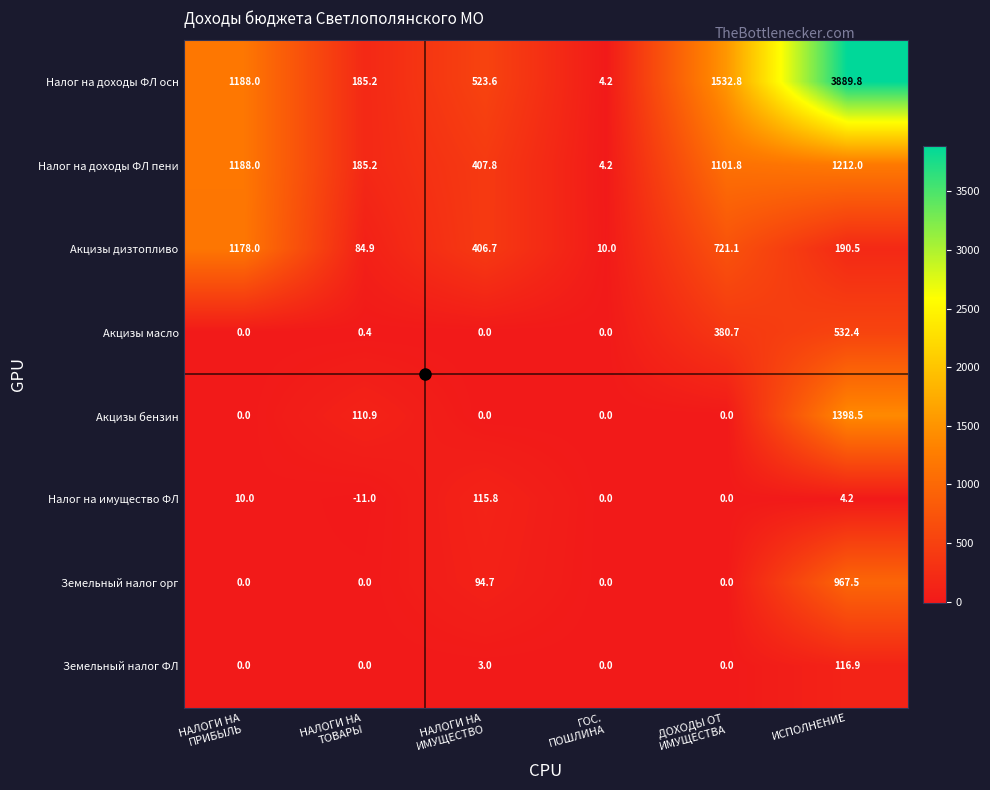

What is the difference between the highest and lowest values at ИСПОЛНЕНИЕ?

3885.6